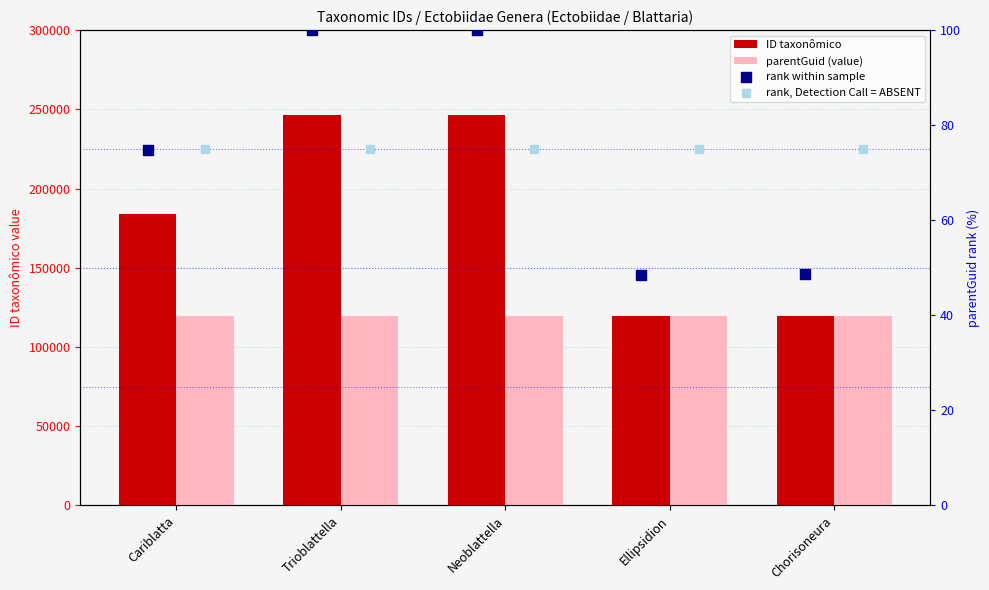

At how many categories does at least one series exceed 205278?

2